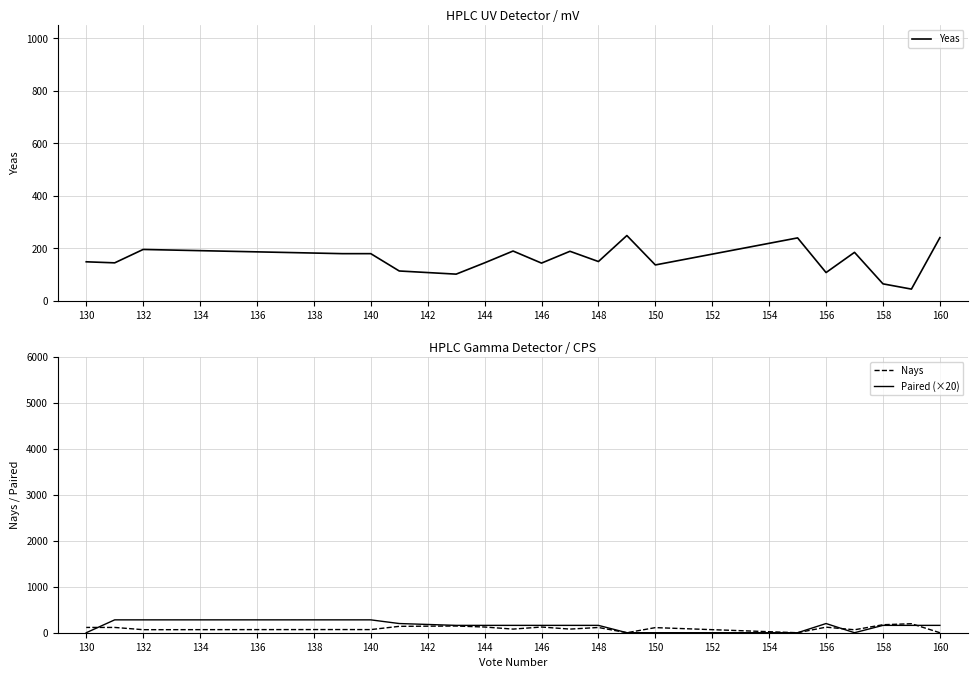

Where is the first local maximum for Paired (×20)?

156